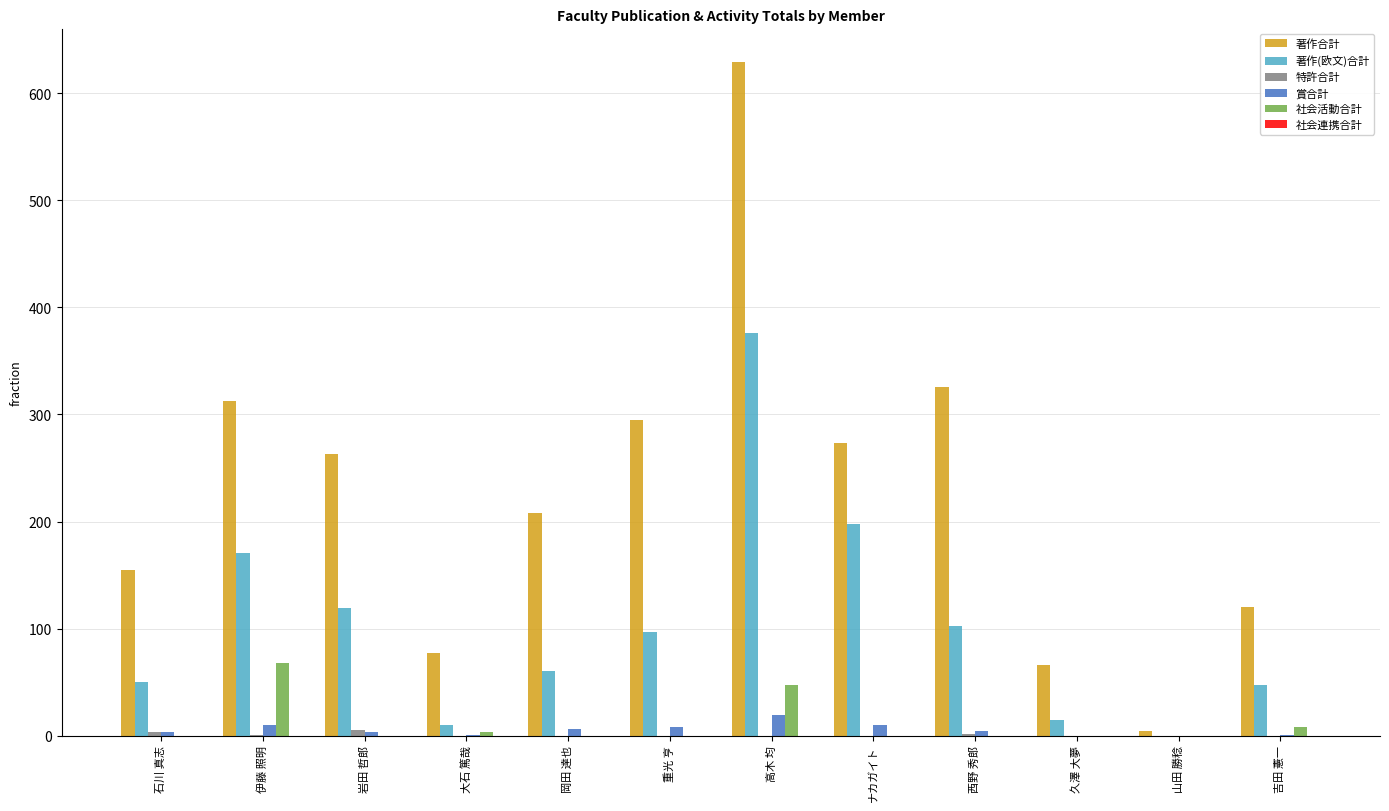

How many groups of bars are there?

12